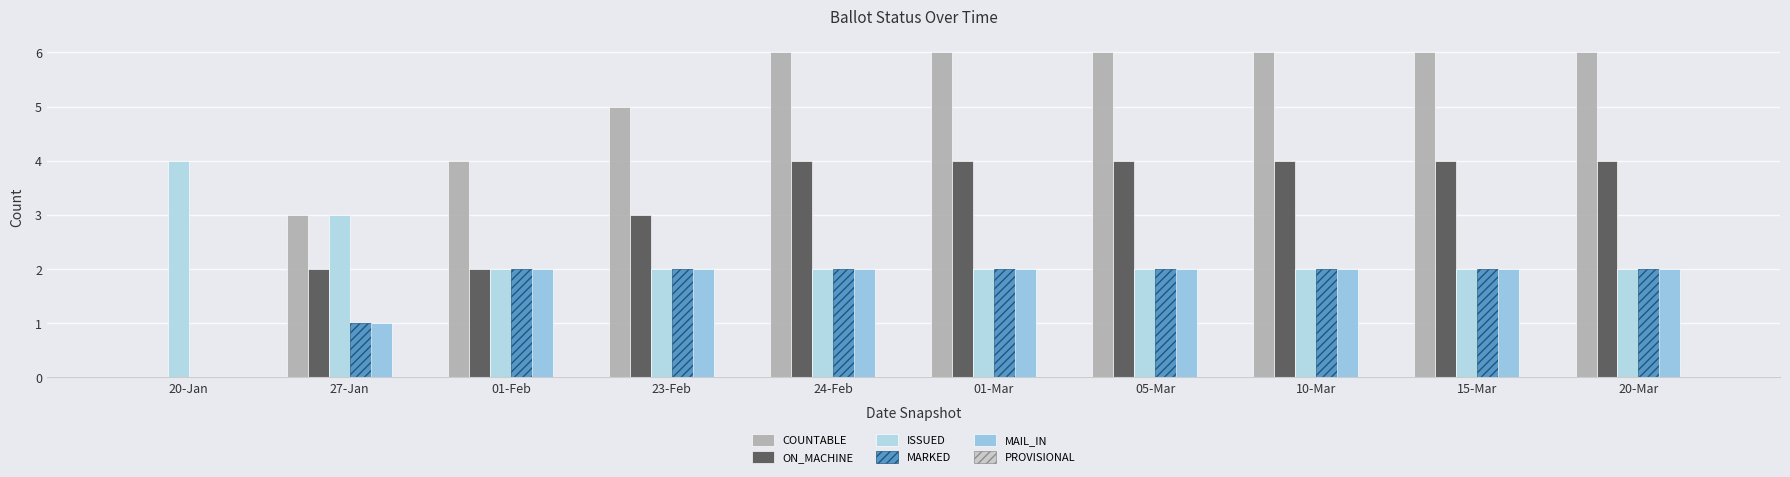

At which category is the sum across all series the highest?

24-Feb